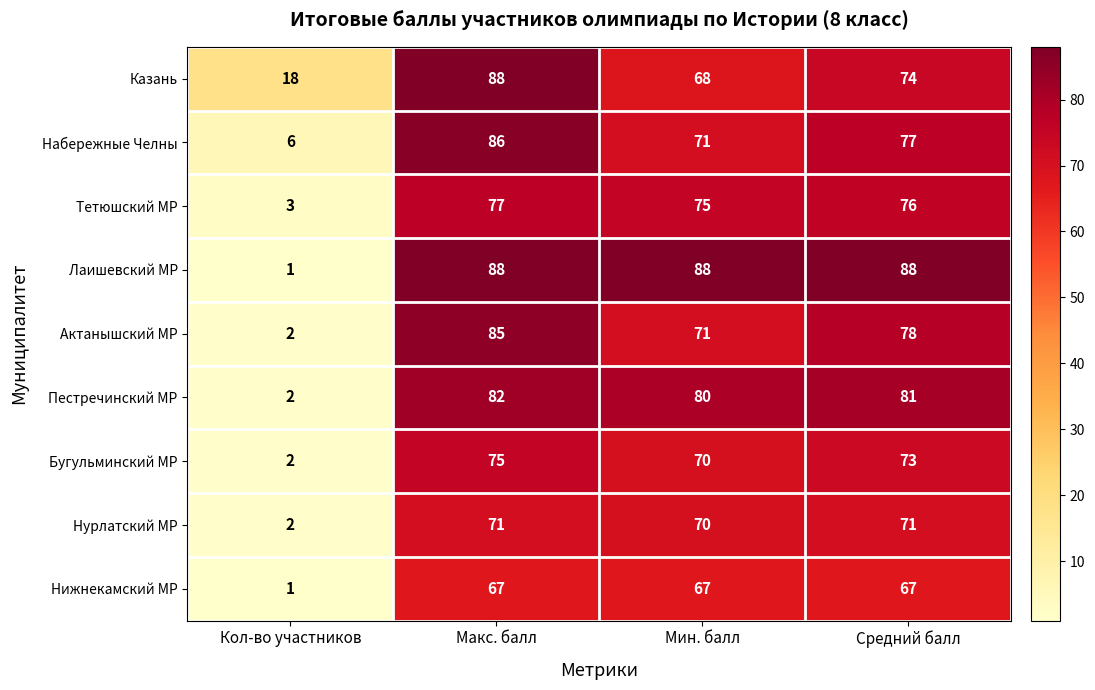

The Тетюшский МР series shows 76 at Средний балл. True or false?

True